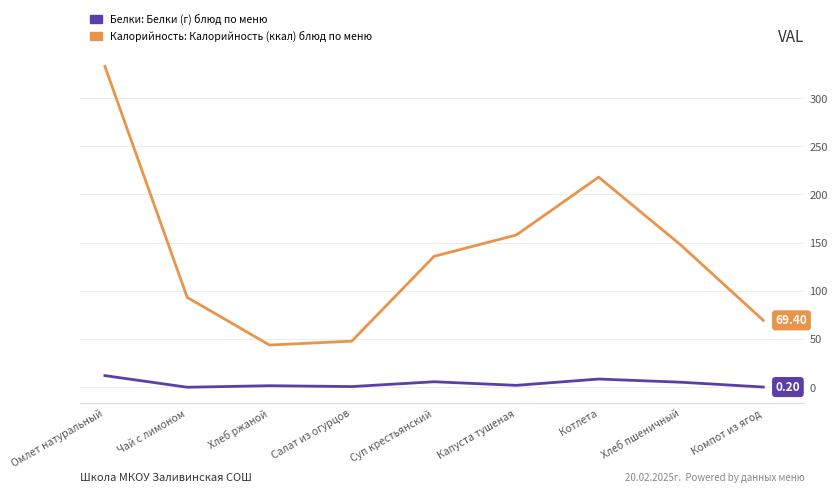

What is the spread (max minus min) of values at Котлета?

209.5